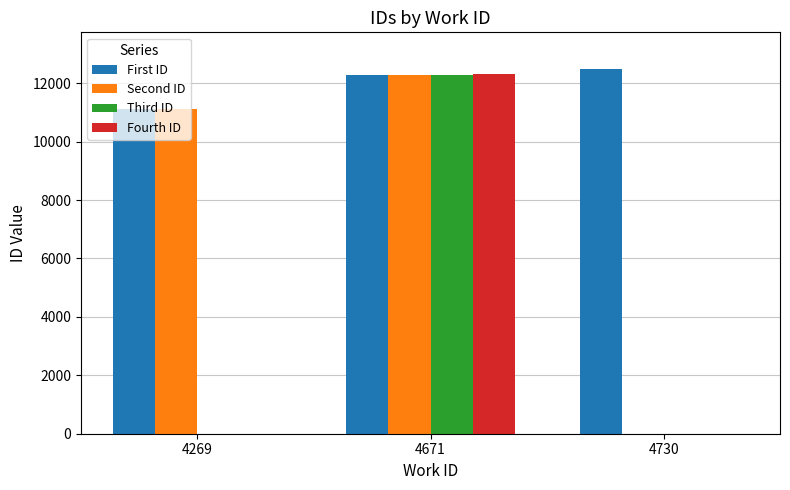

What is the sum of the Third ID values at 4671 and 4730?

12287